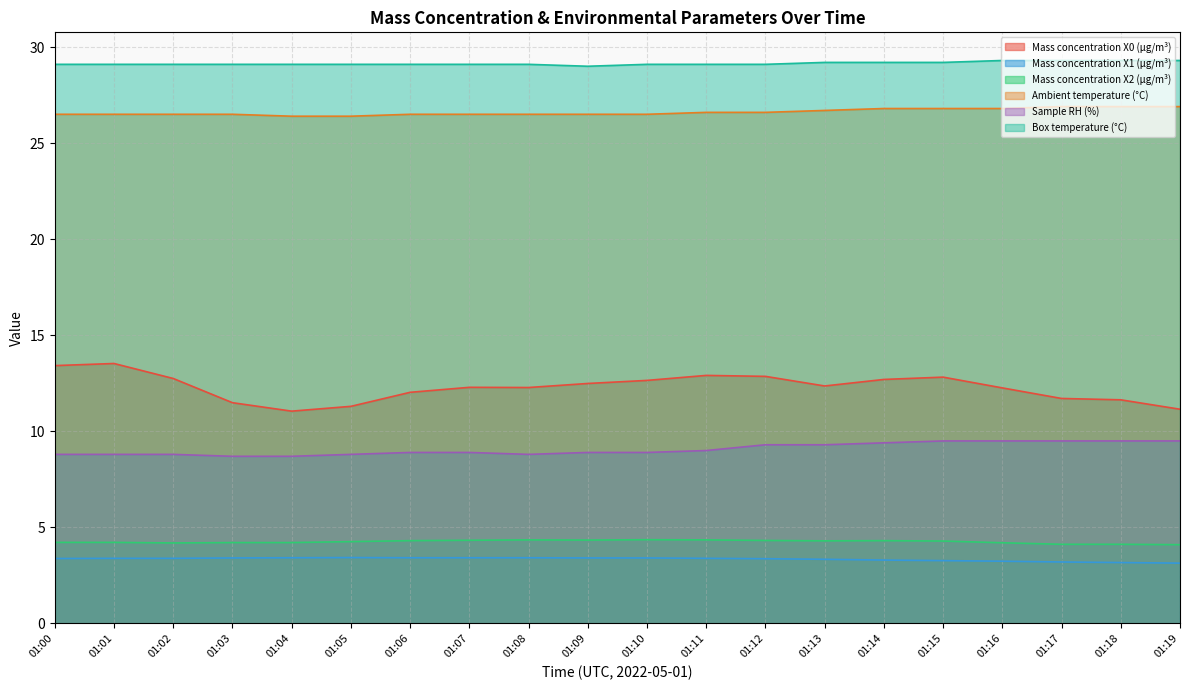

What is the minimum value shown in the chart?

3.1